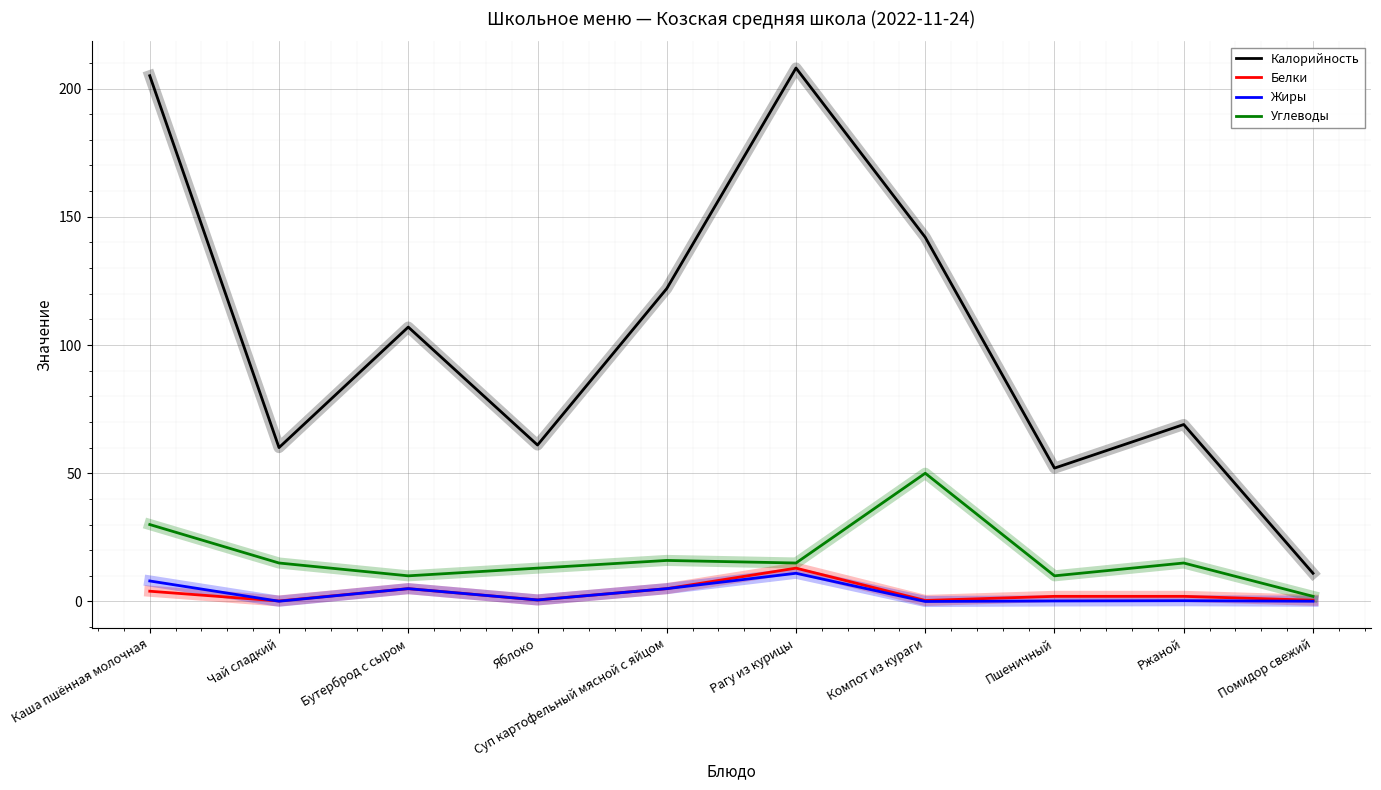

True or false: Калорийность has a value of 107.0 at Бутерброд с сыром.

True